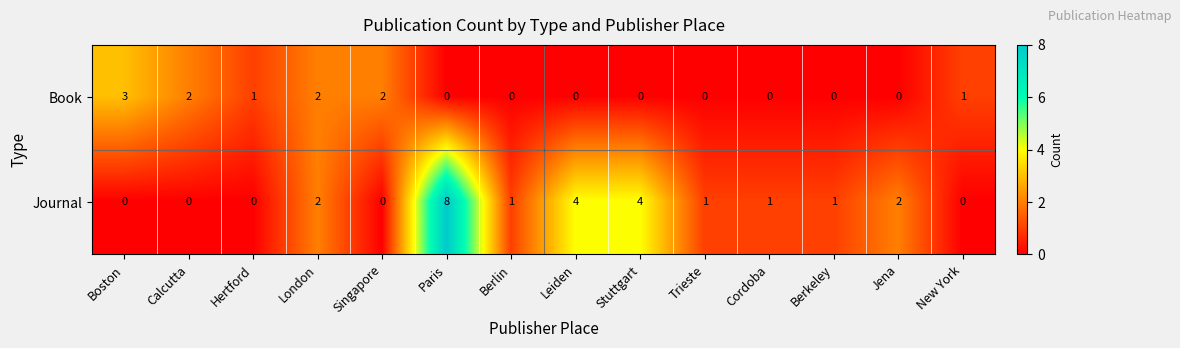

Count the Journal values in the range 0 to 2.

11